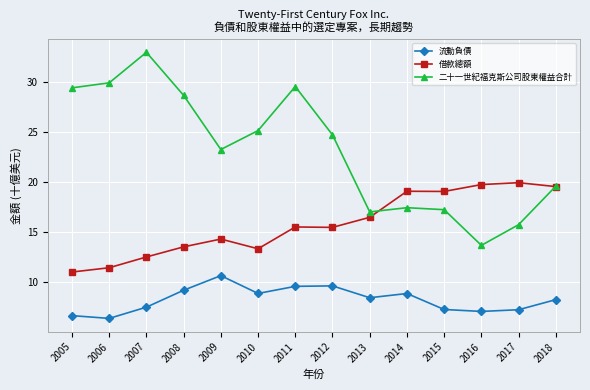

What is the difference between the maximum and second lowest values in the 二十一世紀福克斯公司股東權益合計 series?

17.2